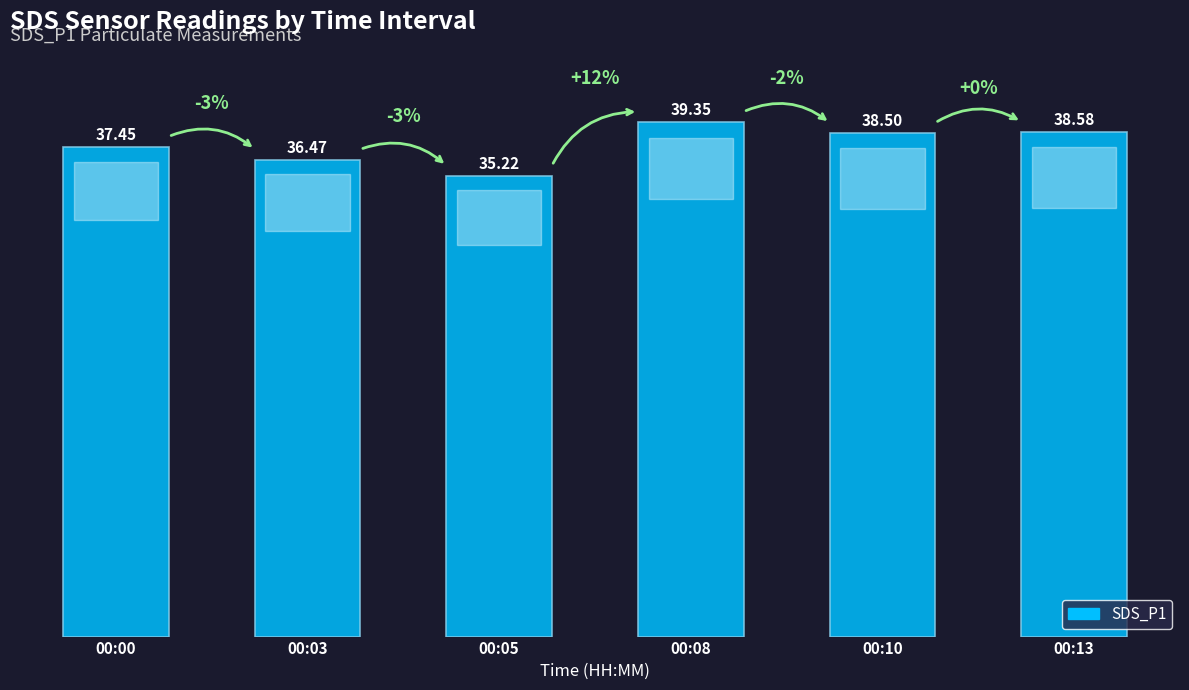

What is the change in value from 00:00 to 00:05?

-2.2